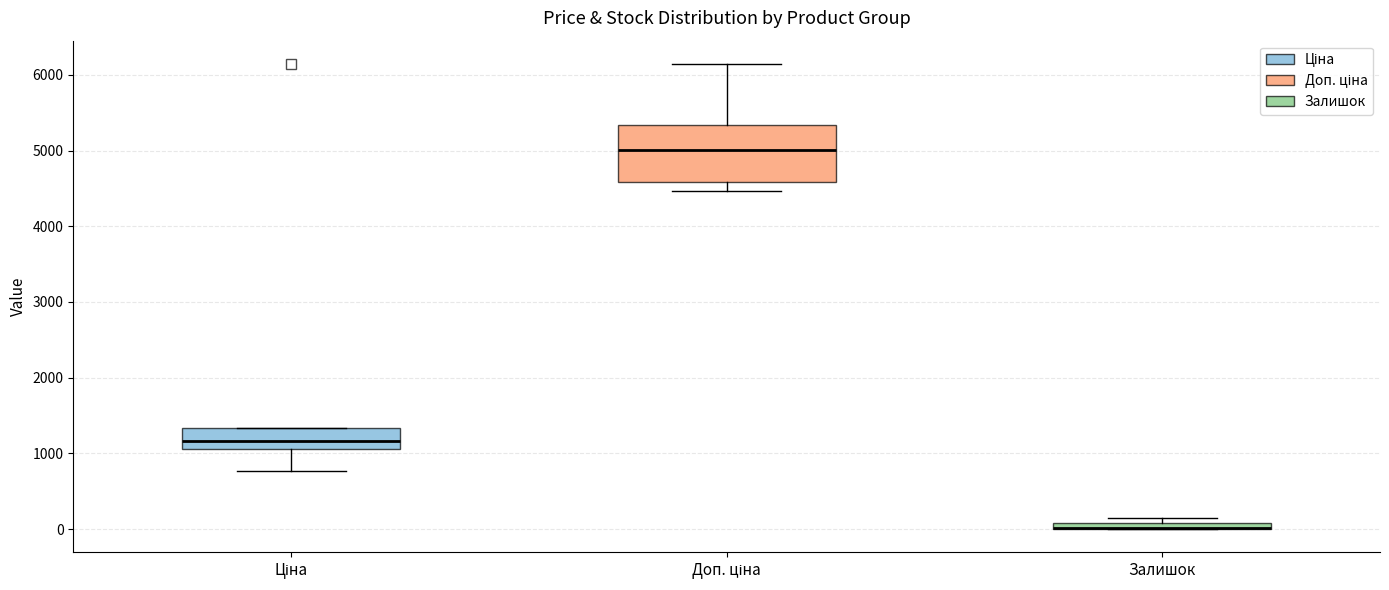

Which box is the tallest, from its lower edge to its upper edge?

Доп. ціна